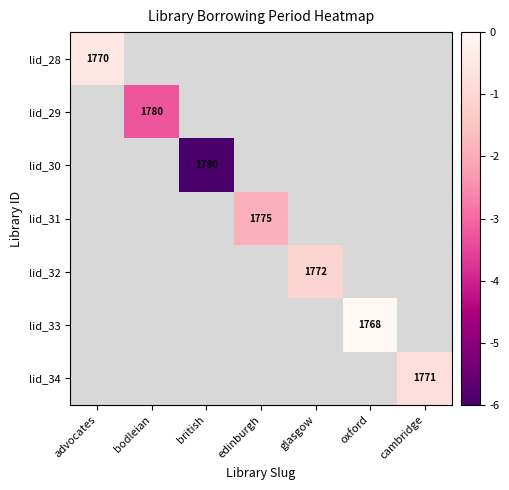

Is it true that lid_31 equals -2.6 at edinburgh?

False